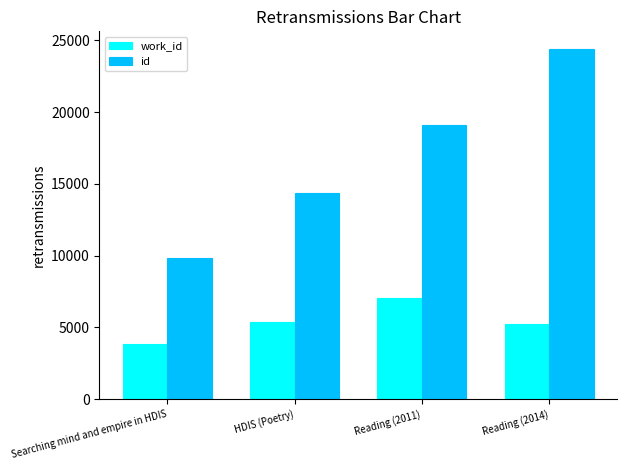

Between HDIS (Poetry) and Reading (2011), which series saw the biggest shift?

id